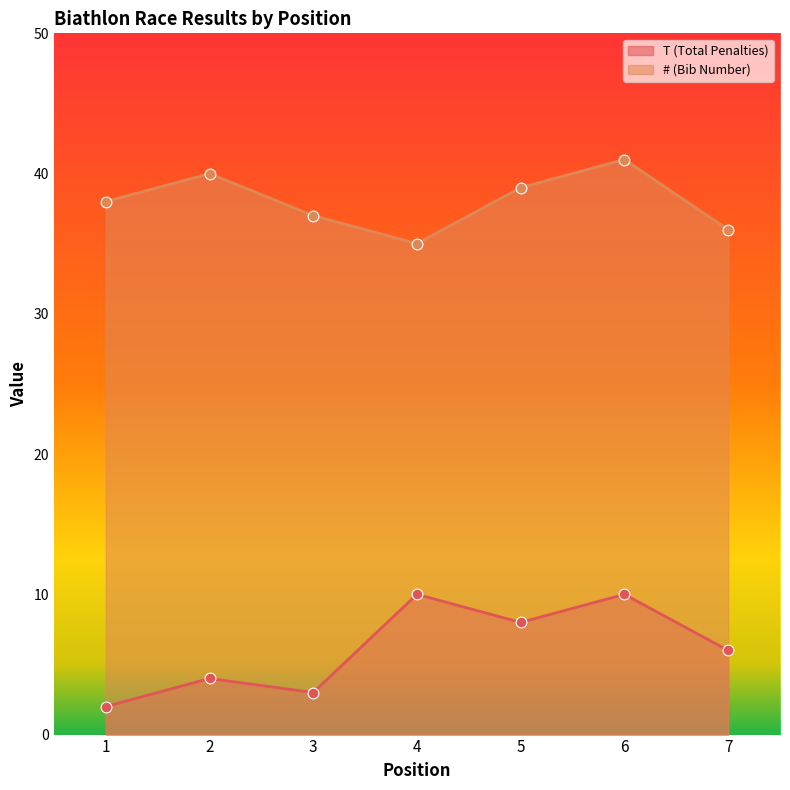

Is the value of T (Total Penalties) at 2 greater than the value of # (Bib Number) at 2?

No